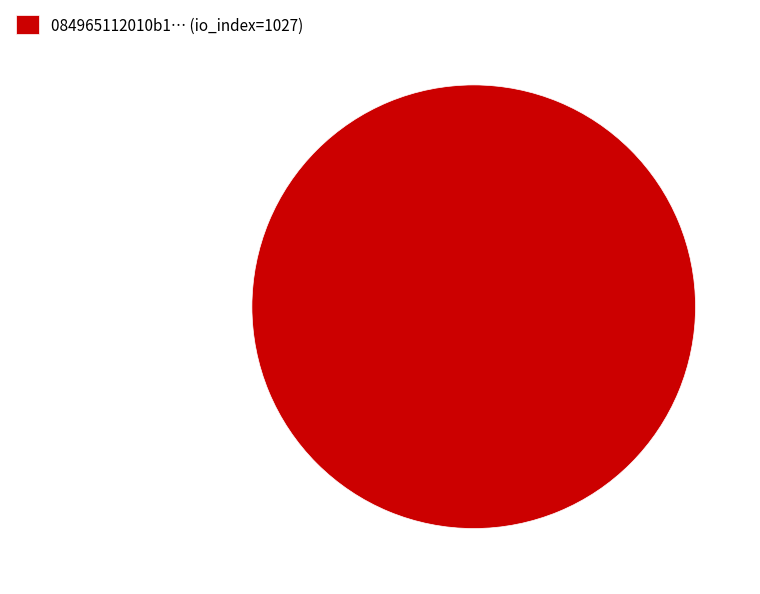

The 084965112010b1… (io_index=1027) slice represents 100% of the pie. True or false?

True